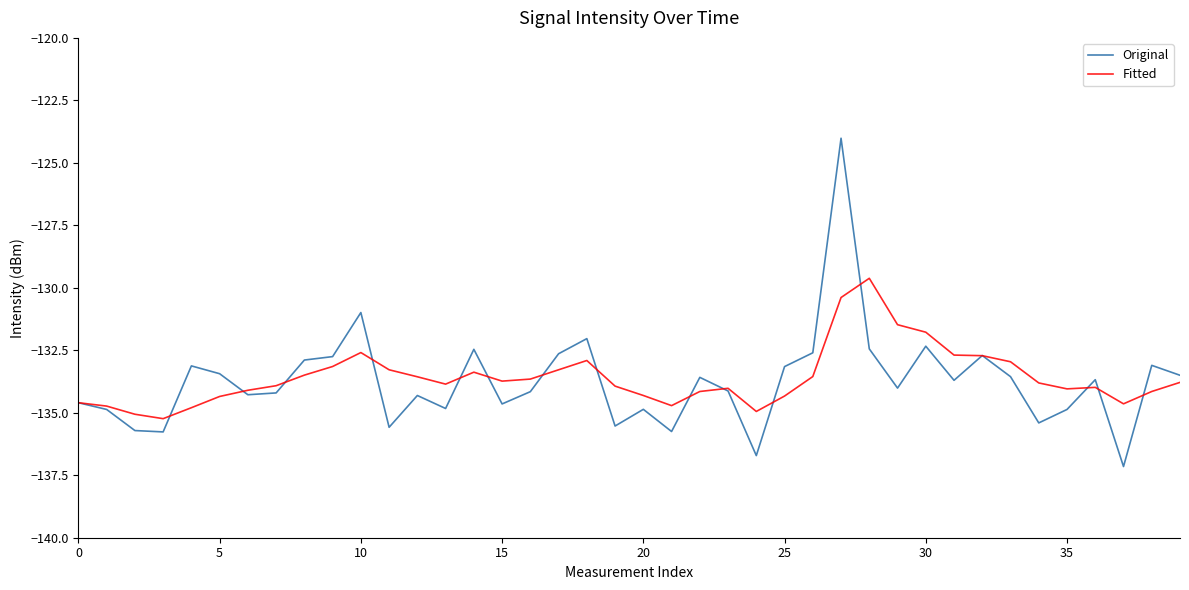

After their last crossing, which series has the higher values: Fitted or Original?

Original